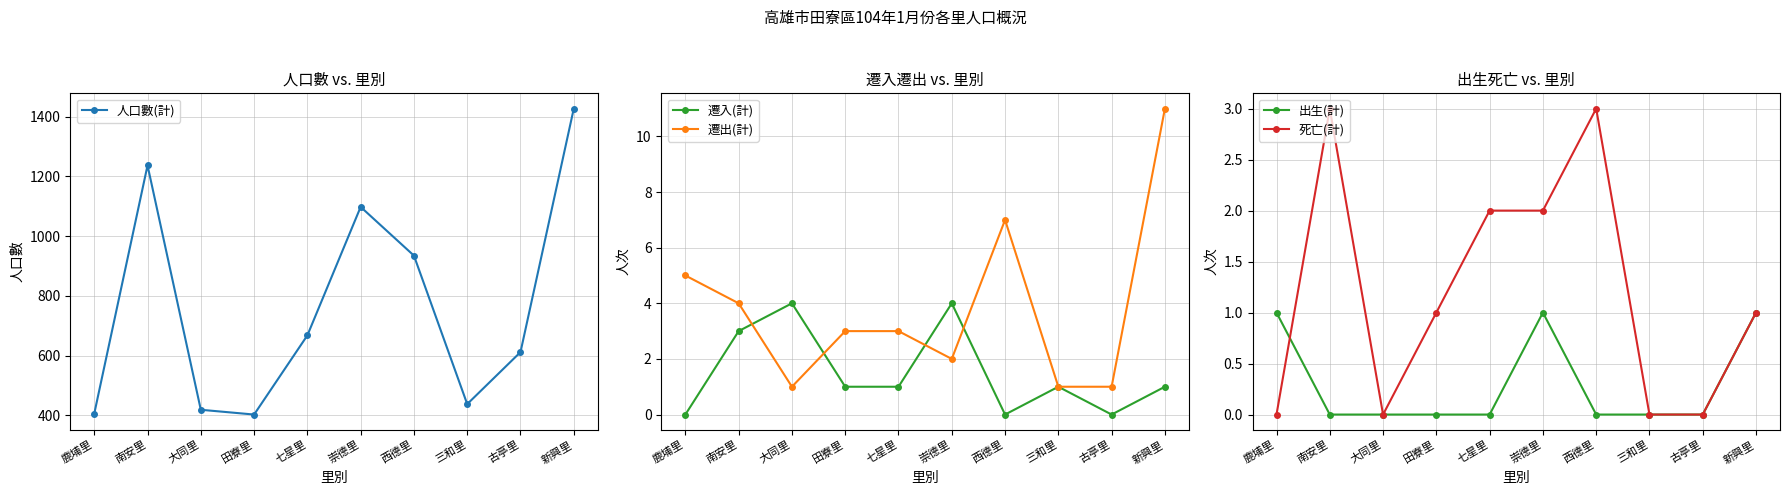

How many lines are shown in the chart?

5